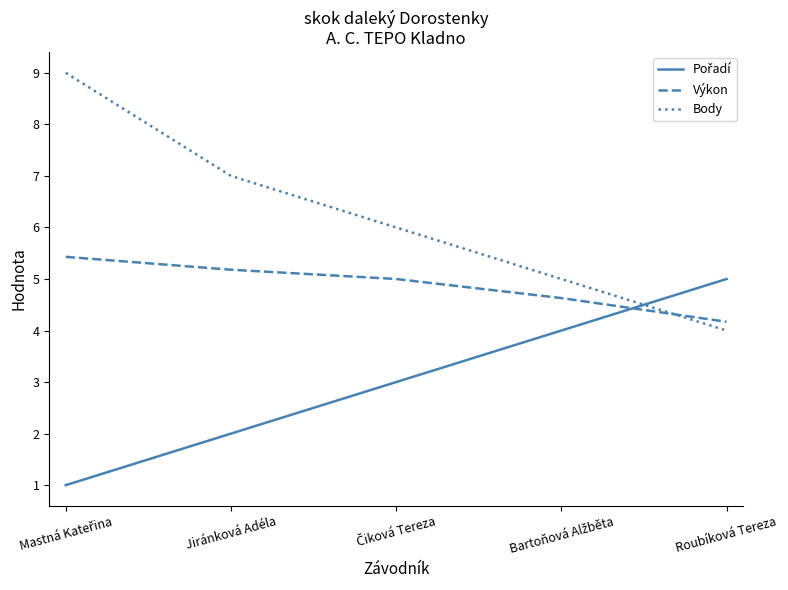

What is the greatest value displayed?

9.0